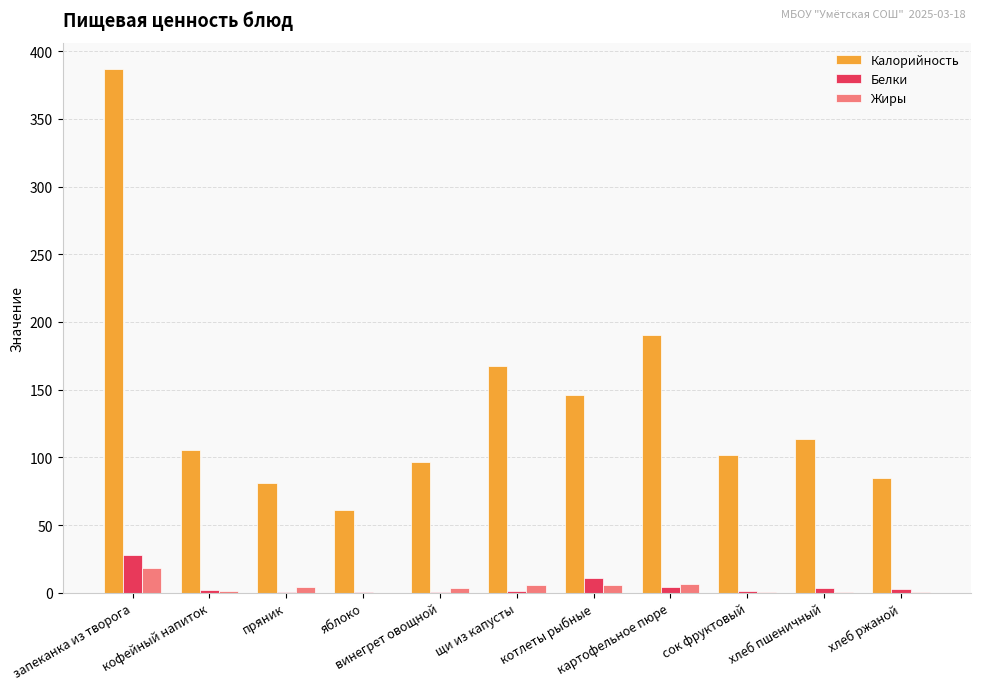

What is the greatest value displayed?

387.0